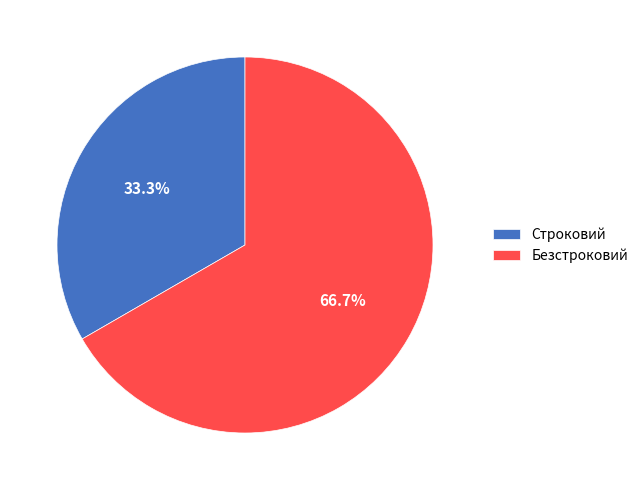

What percentage is NOT represented by Безстроковий?

33.3%